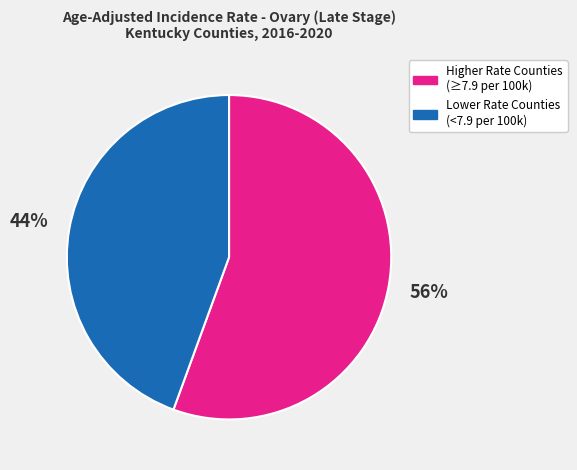

How many segments does this pie chart have?

2